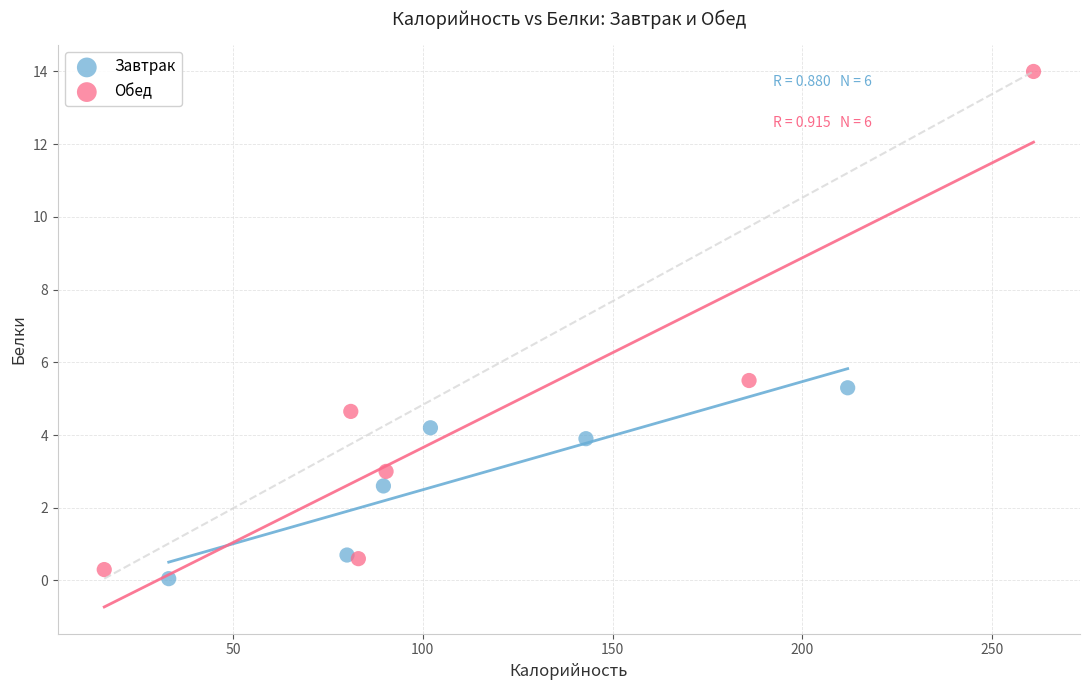

What are all the series names shown in the legend?

Завтрак, Обед